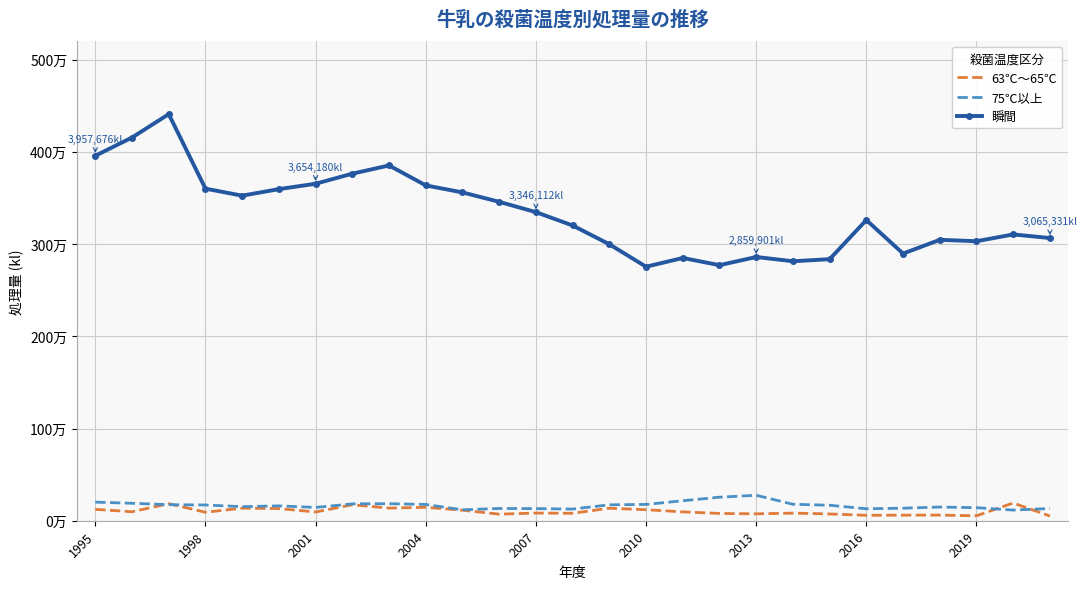

List the labels in order of 63℃～65℃ value, smallest first.

26, 24, 21, 22, 23, 11, 20, 18, 17, 13, 19, 12, 2004, 2013, 16, 1998, 10, 15, 1995, 2010, 14, 2007, 2019, 9, 2016, 2001, 25